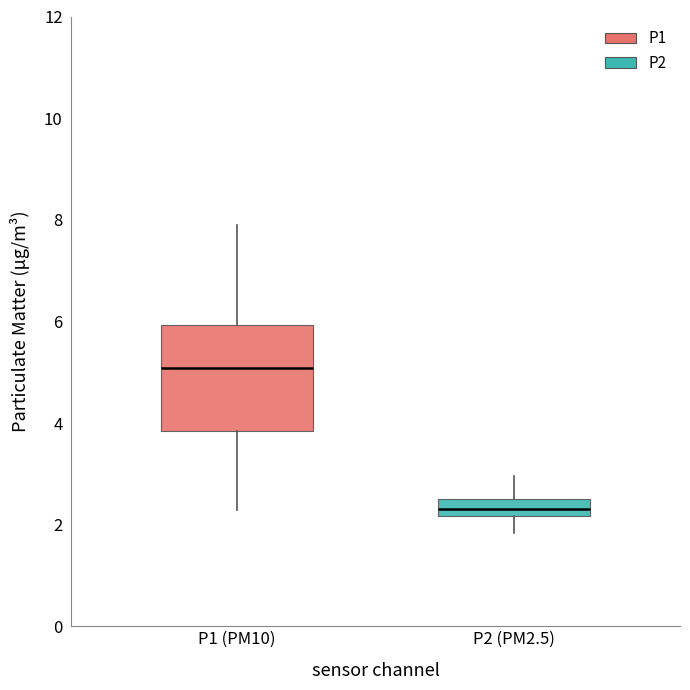

Where does the median line of the box for P1 (PM10) sit on the y-axis? The values are not printed on the chart, so give them approximately, as read against the axis.

5.0